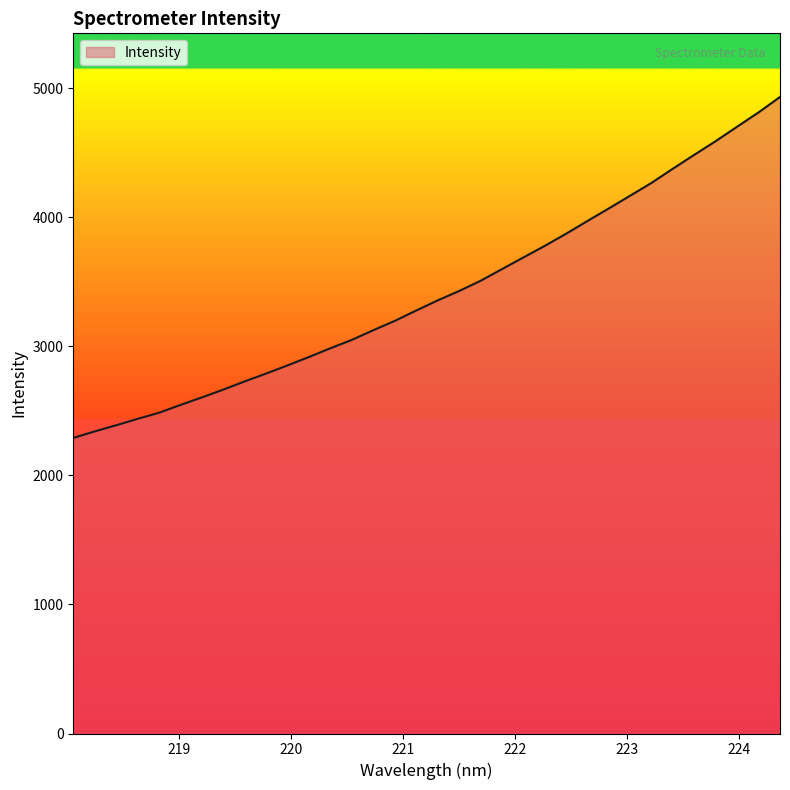

What is the greatest value displayed?

4930.9